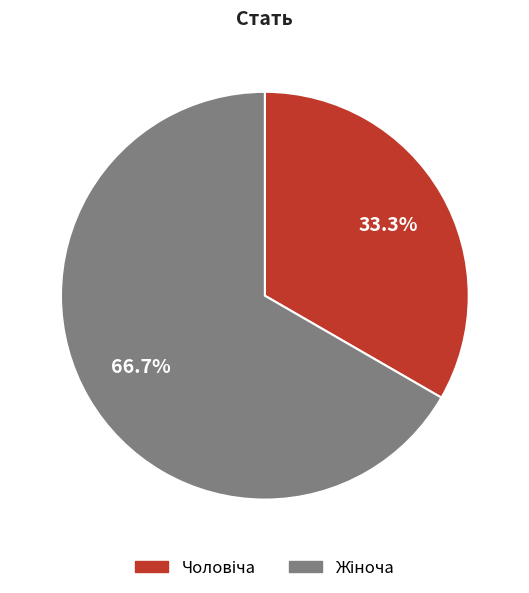

Does any single category account for the majority?

Yes